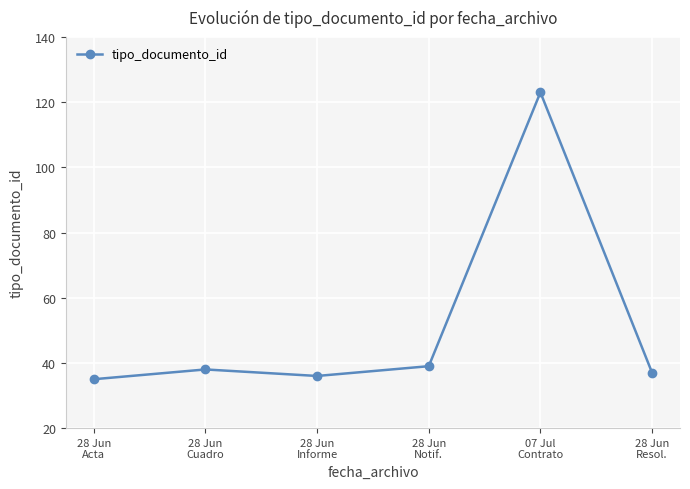

What is the change in value from 28 Jun
Informe to 28 Jun
Notif.?

+3